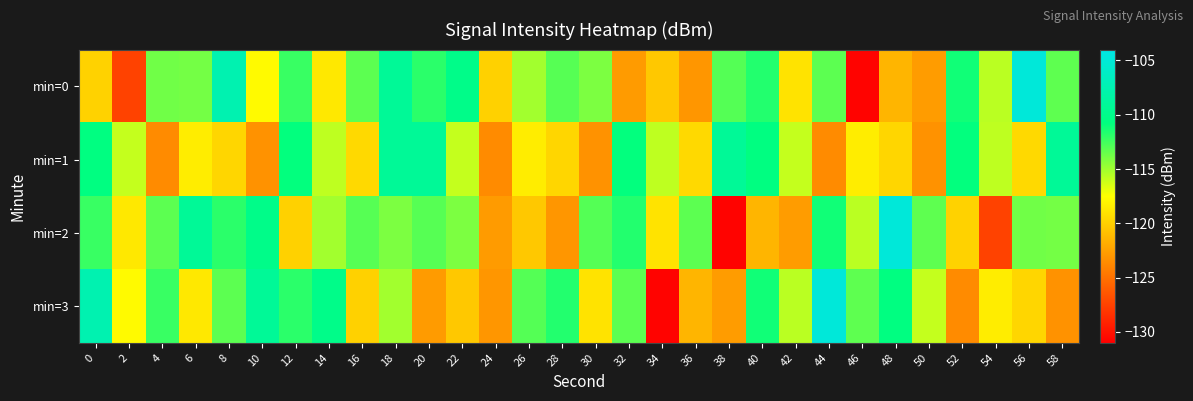

Reading right to left, what are all the values shown in this chart?

min=0: 58=-113.3	56=-104.8	54=-115.7	52=-111.2	50=-122.7	48=-121.4	46=-130.8	44=-113.2	42=-119.0	40=-111.7	38=-113.0	36=-123.0	34=-120.4	32=-122.7	30=-114.1	28=-113.0	26=-115.1	24=-119.9	22=-110.1	20=-111.9	18=-109.2	16=-113.2	14=-118.7	12=-112.3	10=-117.8	8=-107.5	6=-113.8	4=-113.7	2=-127.4	0=-119.8
min=1: 58=-109.2	56=-119.5	54=-115.8	52=-110.8	50=-123.2	48=-119.6	46=-118.4	44=-123.6	42=-115.9	40=-110.6	38=-109.2	36=-119.5	34=-115.8	32=-110.8	30=-123.2	28=-119.6	26=-118.4	24=-123.6	22=-115.9	20=-109.2	18=-109.2	16=-119.5	14=-115.8	12=-110.8	10=-123.2	8=-119.6	6=-118.4	4=-123.6	2=-115.9	0=-110.6
min=2: 58=-113.8	56=-113.7	54=-127.4	52=-119.8	50=-113.3	48=-104.8	46=-115.7	44=-111.2	42=-122.7	40=-121.4	38=-130.8	36=-113.2	34=-119.0	32=-111.7	30=-113.0	28=-123.0	26=-120.4	24=-122.7	22=-114.1	20=-113.0	18=-114.1	16=-113.0	14=-115.1	12=-119.9	10=-110.1	8=-111.9	6=-109.2	4=-113.2	2=-118.7	0=-112.3
min=3: 58=-123.2	56=-119.6	54=-118.4	52=-123.6	50=-115.9	48=-110.6	46=-113.3	44=-104.8	42=-115.7	40=-111.2	38=-122.7	36=-121.4	34=-130.8	32=-113.2	30=-119.0	28=-111.7	26=-113.0	24=-123.0	22=-120.4	20=-122.7	18=-115.1	16=-119.9	14=-110.1	12=-111.9	10=-109.2	8=-113.2	6=-118.7	4=-112.3	2=-117.8	0=-107.5